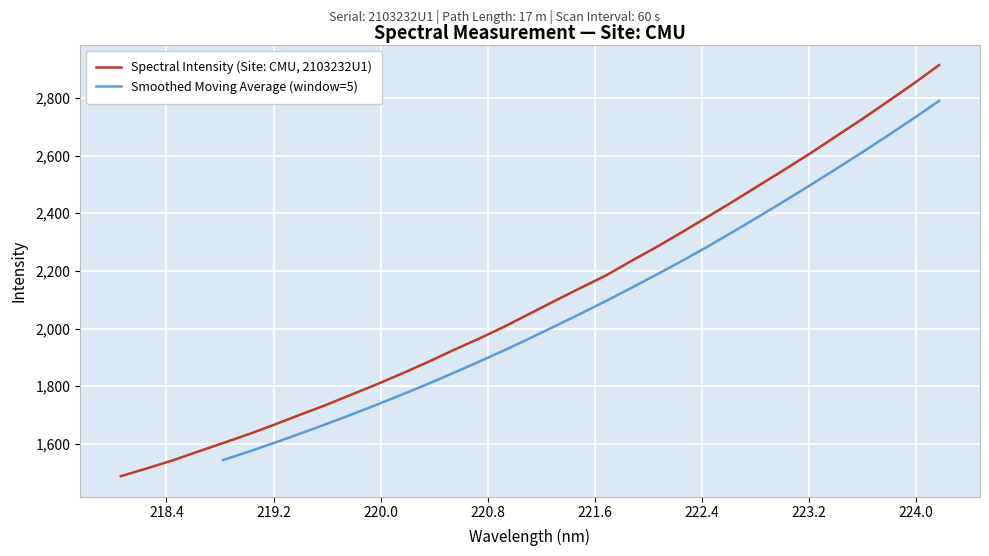

What is the label of the 24th point from the left?

222.4538